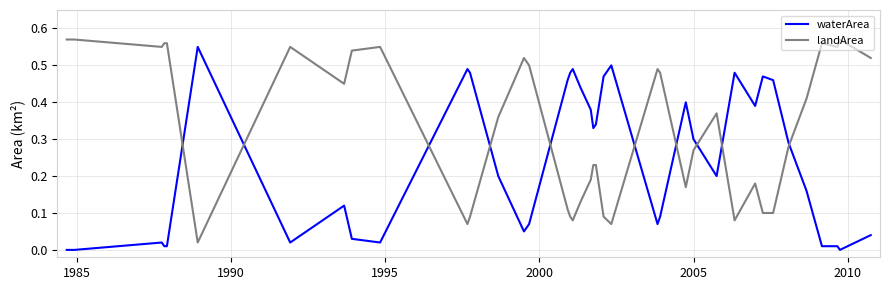

Rank the series by their average value, from lowest to highest.

waterArea, landArea